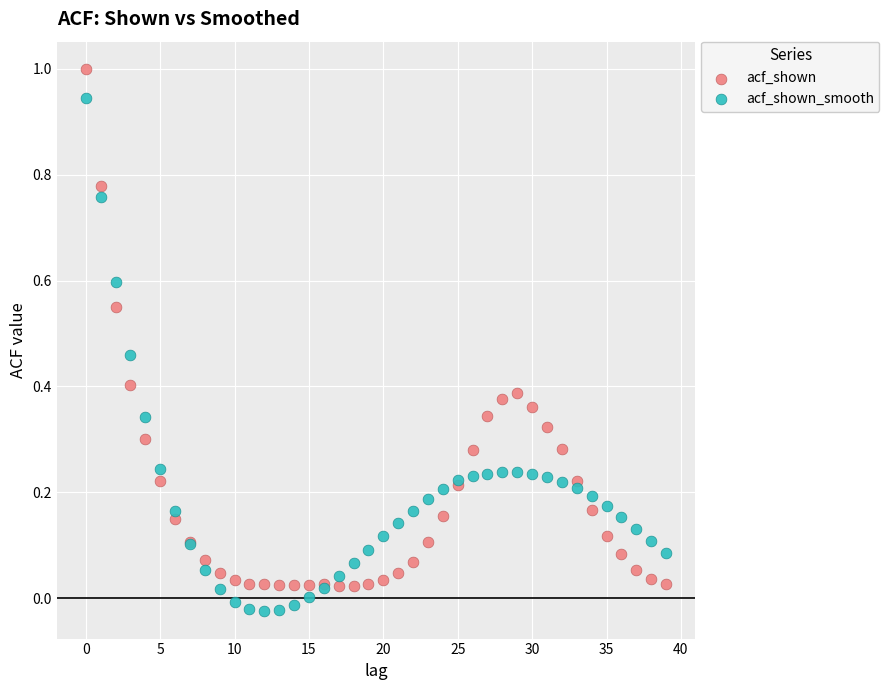

Which series reaches the maximum Y coordinate?

acf_shown